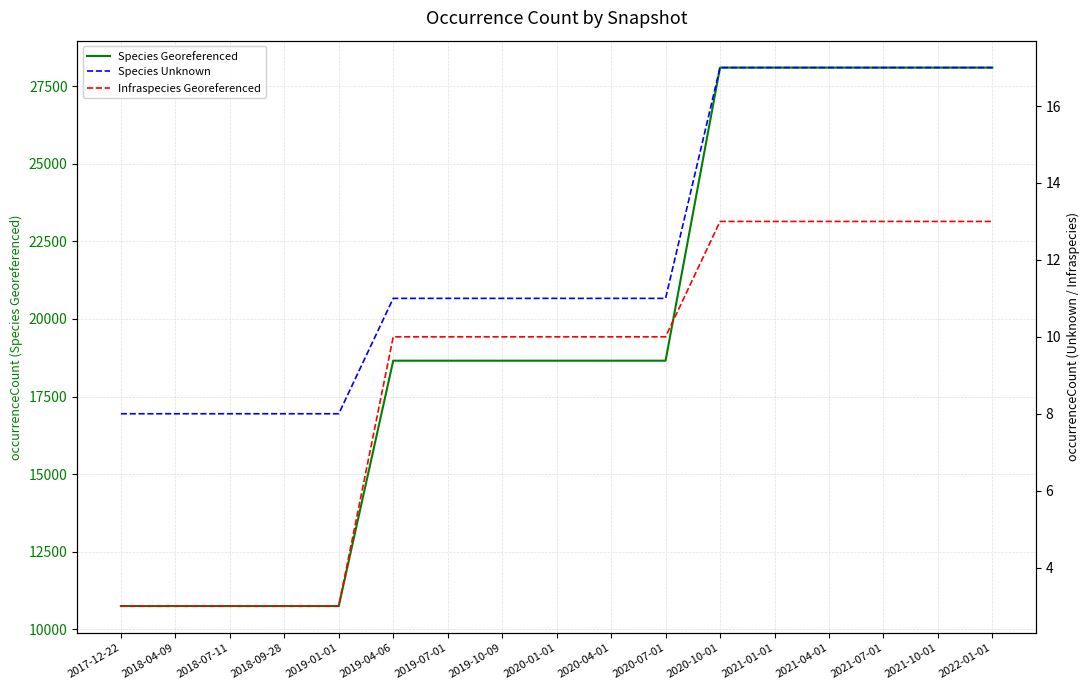

Rank the series by their maximum value, from lowest to highest.

Infraspecies Georeferenced, Species Unknown, Species Georeferenced